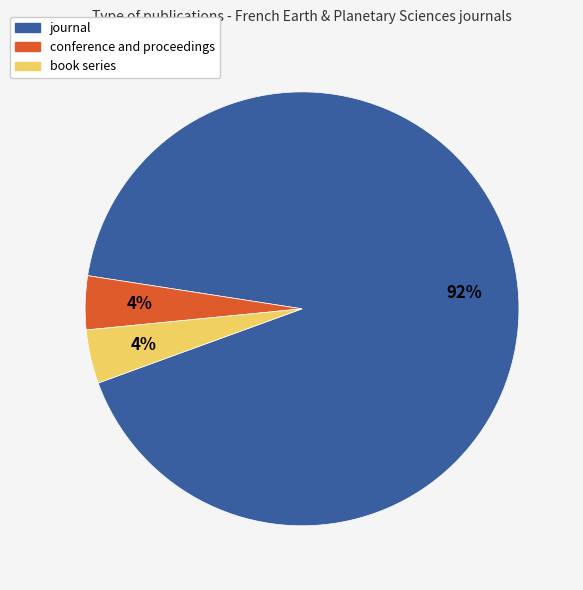

Which slice is the largest?

journal